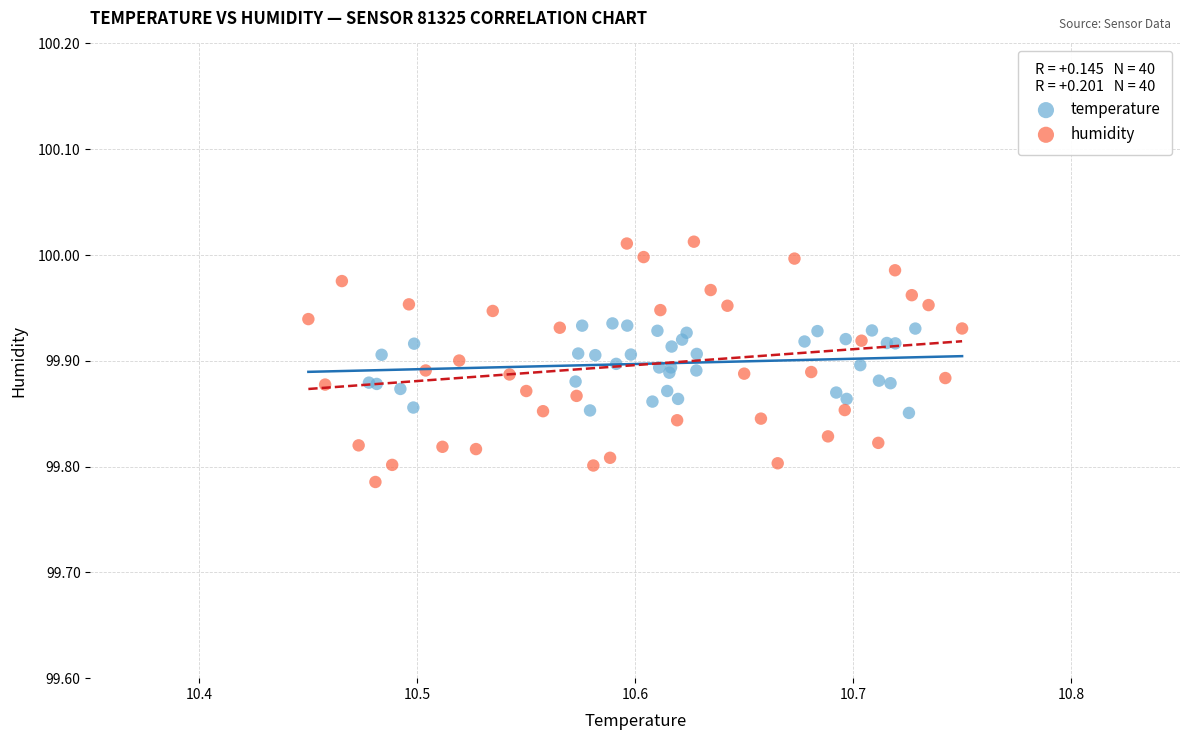

Which series contains the highest Y value?

humidity